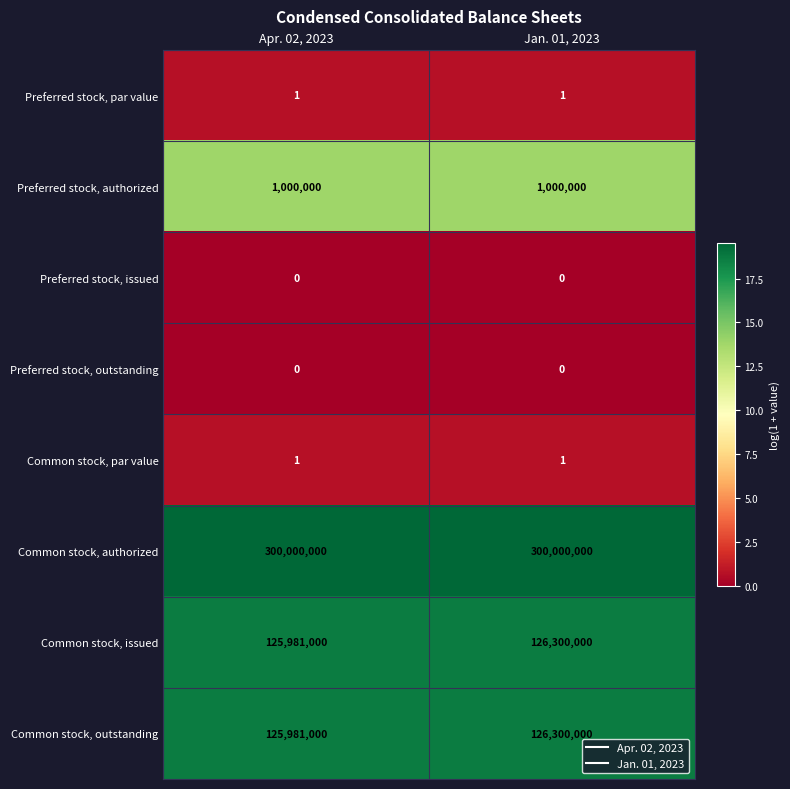

True or false: Common stock, authorized has a value of 103923044 at Apr. 02, 2023.

False